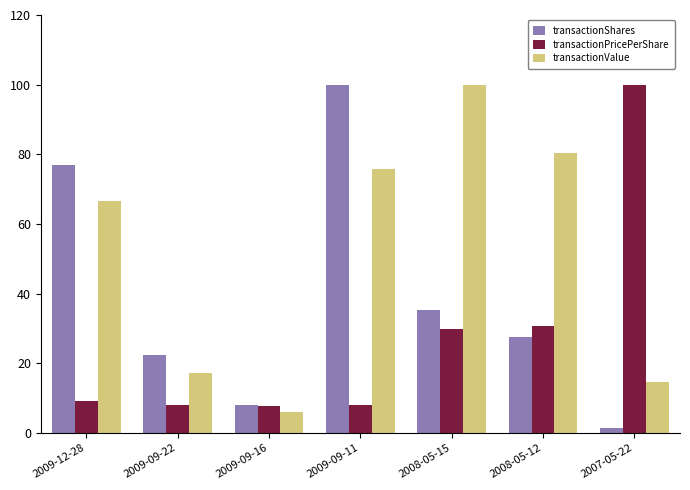

What is the value of the transactionShares bar at the 4th from the left?

100.0